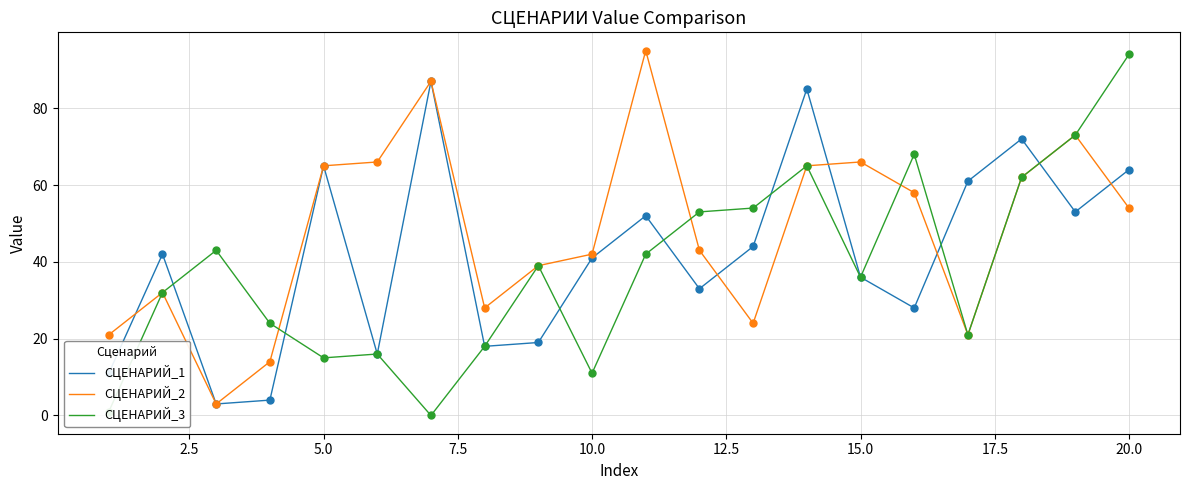

What are all the series names shown in the legend?

СЦЕНАРИЙ_1, СЦЕНАРИЙ_2, СЦЕНАРИЙ_3